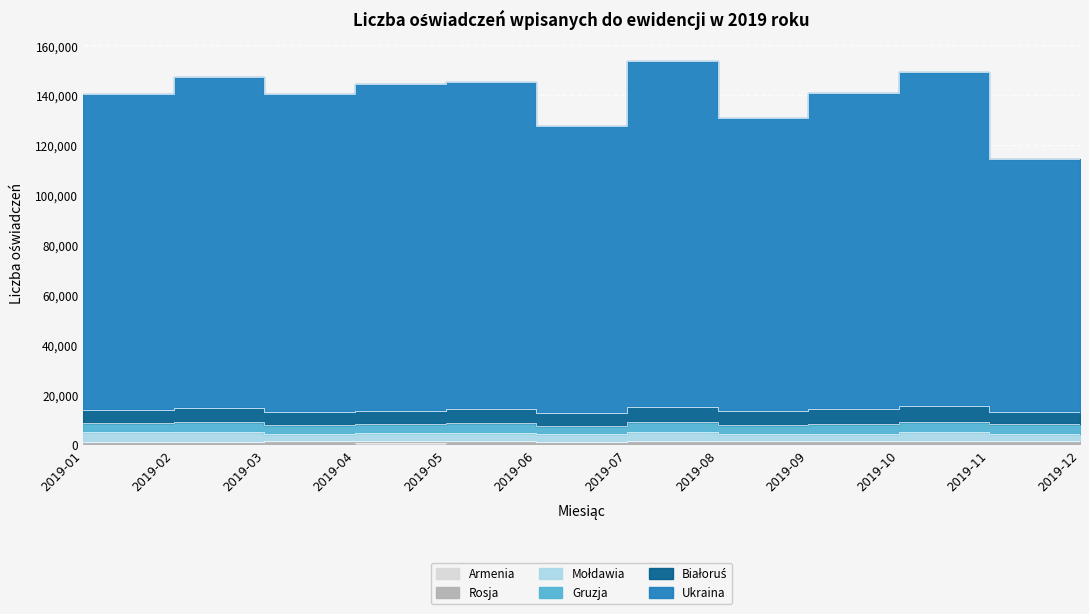

Is it true that Mołdawia equals 4899 at 2019-08?

False